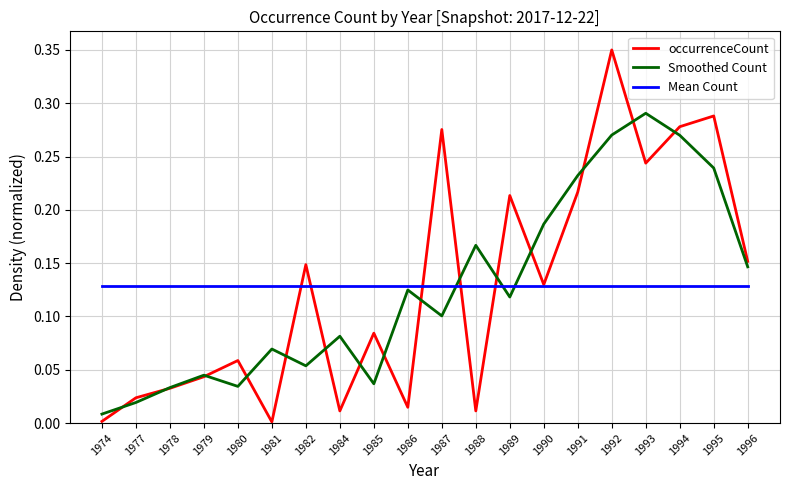

How many times do Mean Count and Smoothed Count cross each other?

3